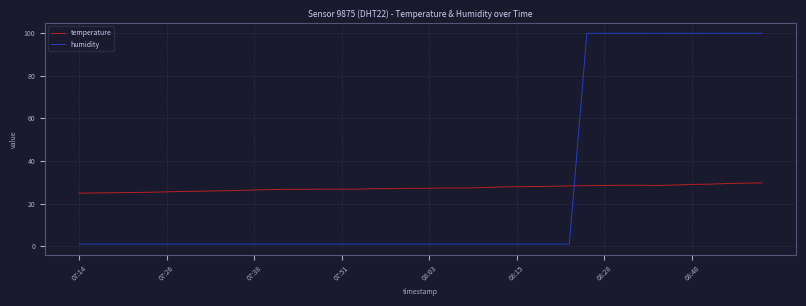

What is the maximum value for temperature?

29.7